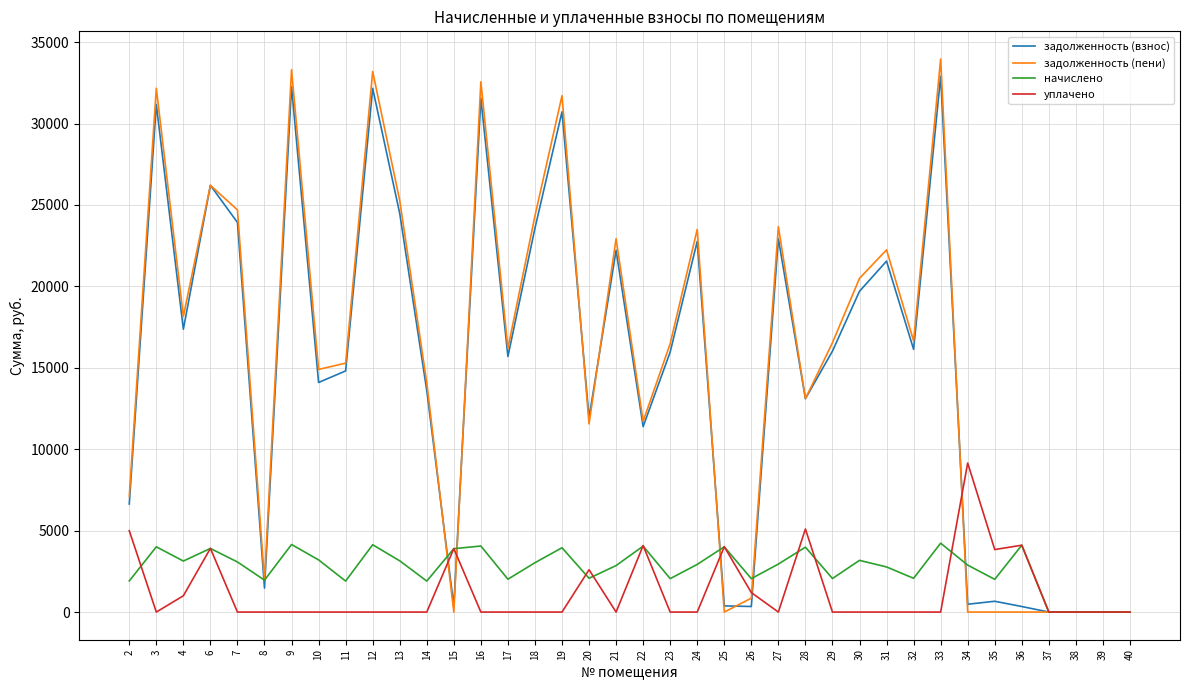

The value of задолженность (взнос) at 18 is 23574.0. True or false?

True